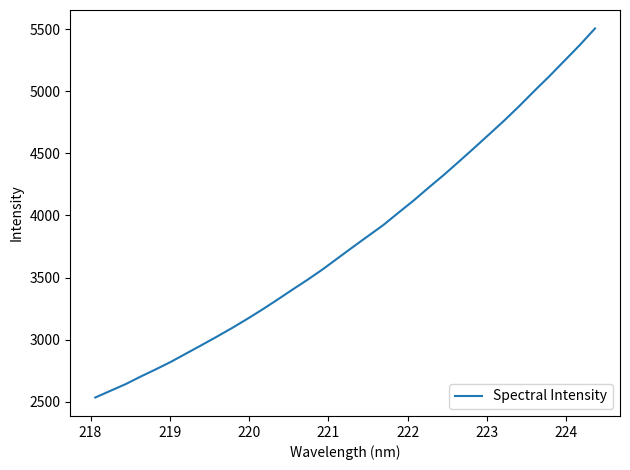

What is the maximum value shown in the chart?

5504.9